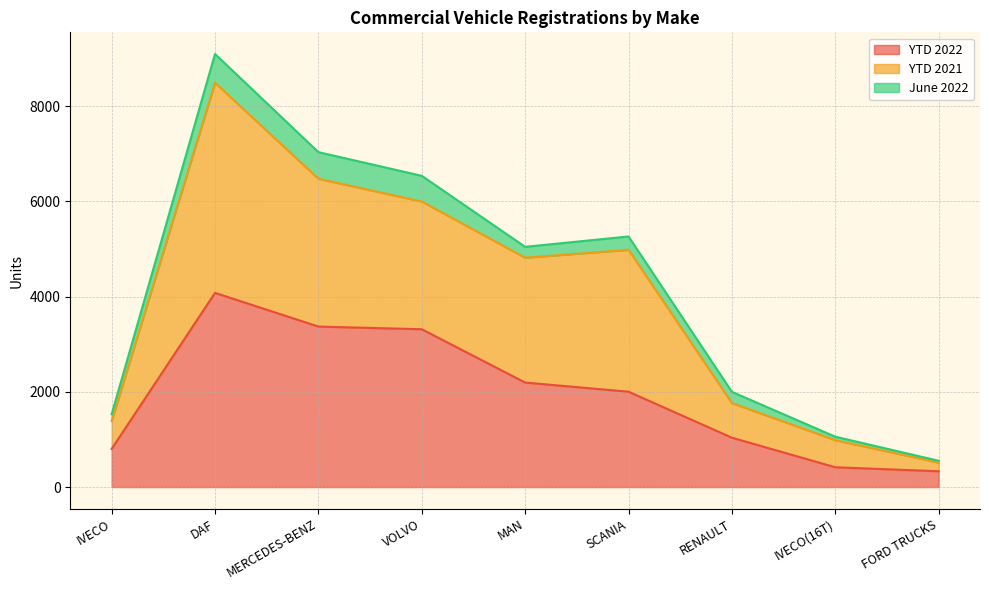

What is the total value across all series at IVECO?

1529